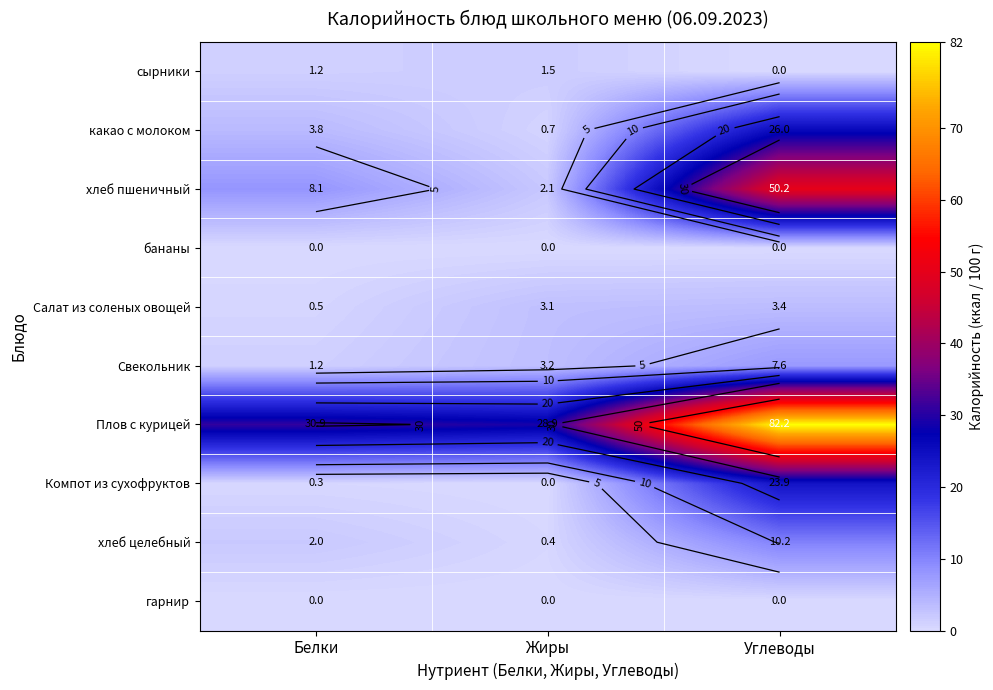

Which series has the largest range (max minus min)?

Плов с курицей